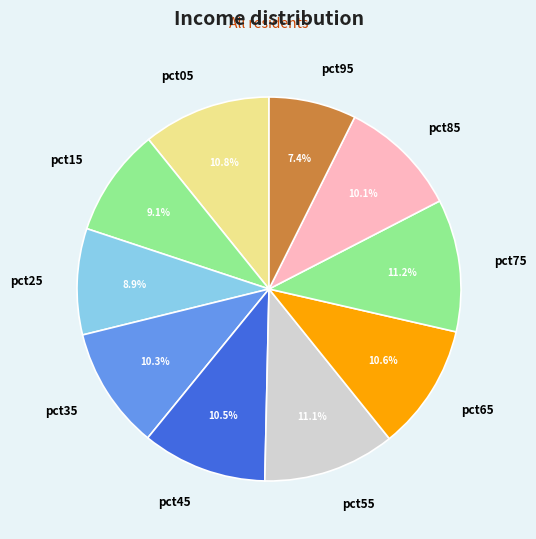

Does pct35 account for over 50% of the chart?

No